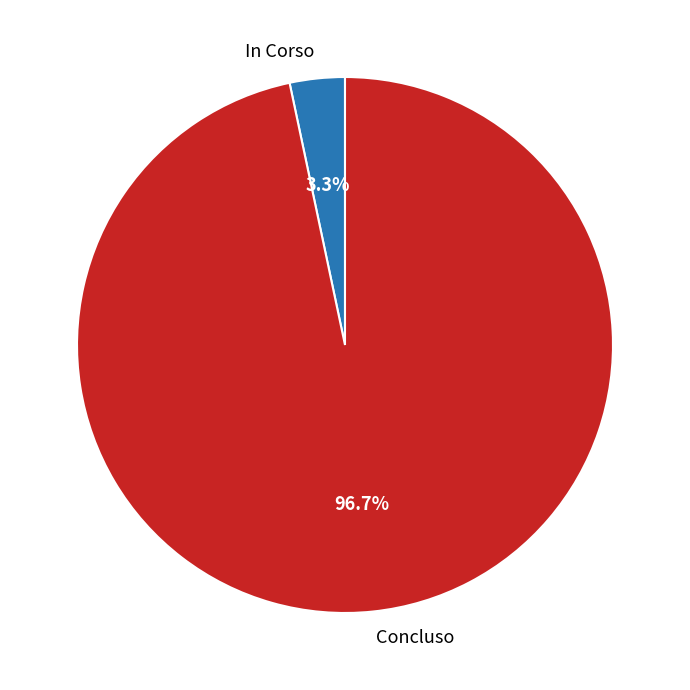

Combined, do In Corso and Concluso account for over 50%?

Yes